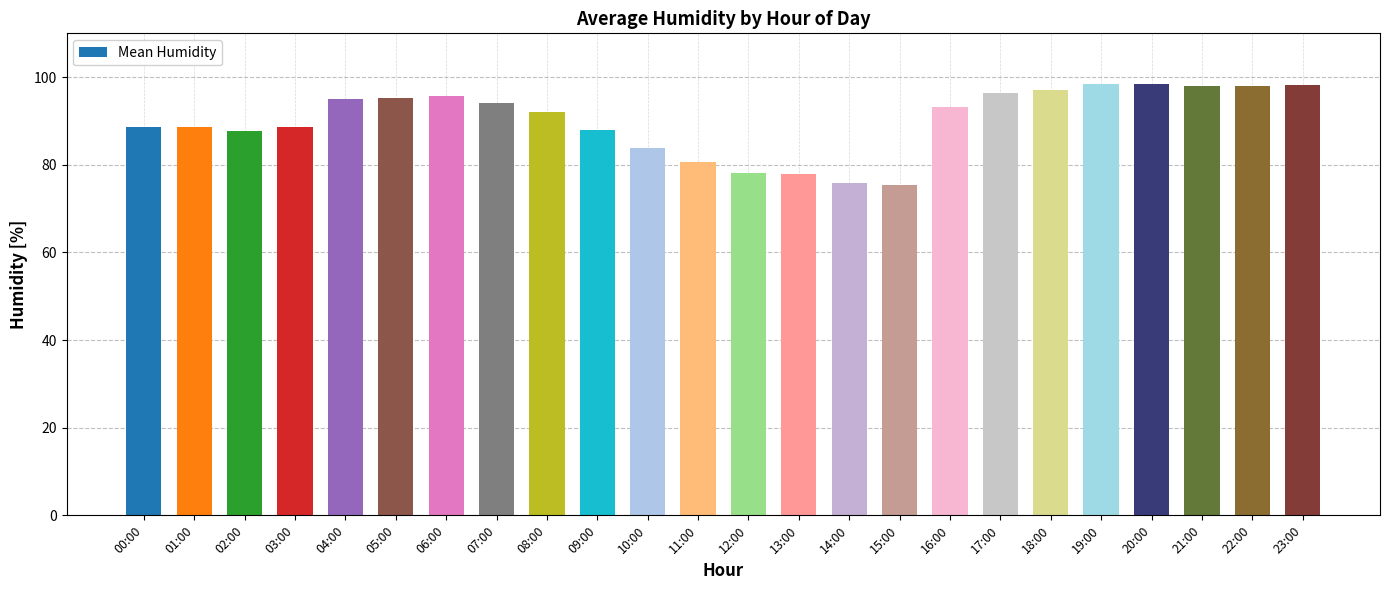

What is the average value?

90.1